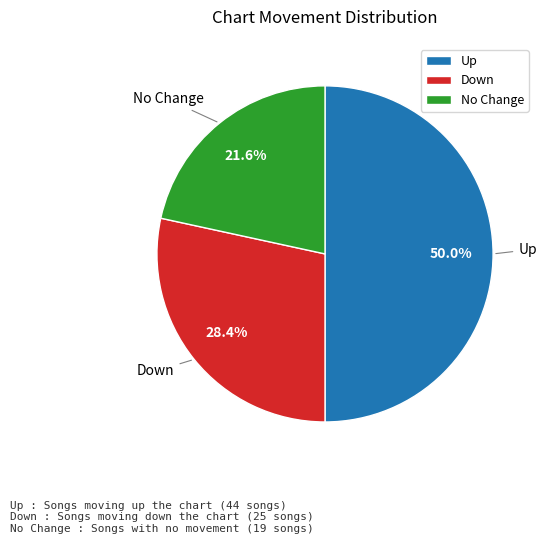

Which category has the smallest portion of the pie?

No Change